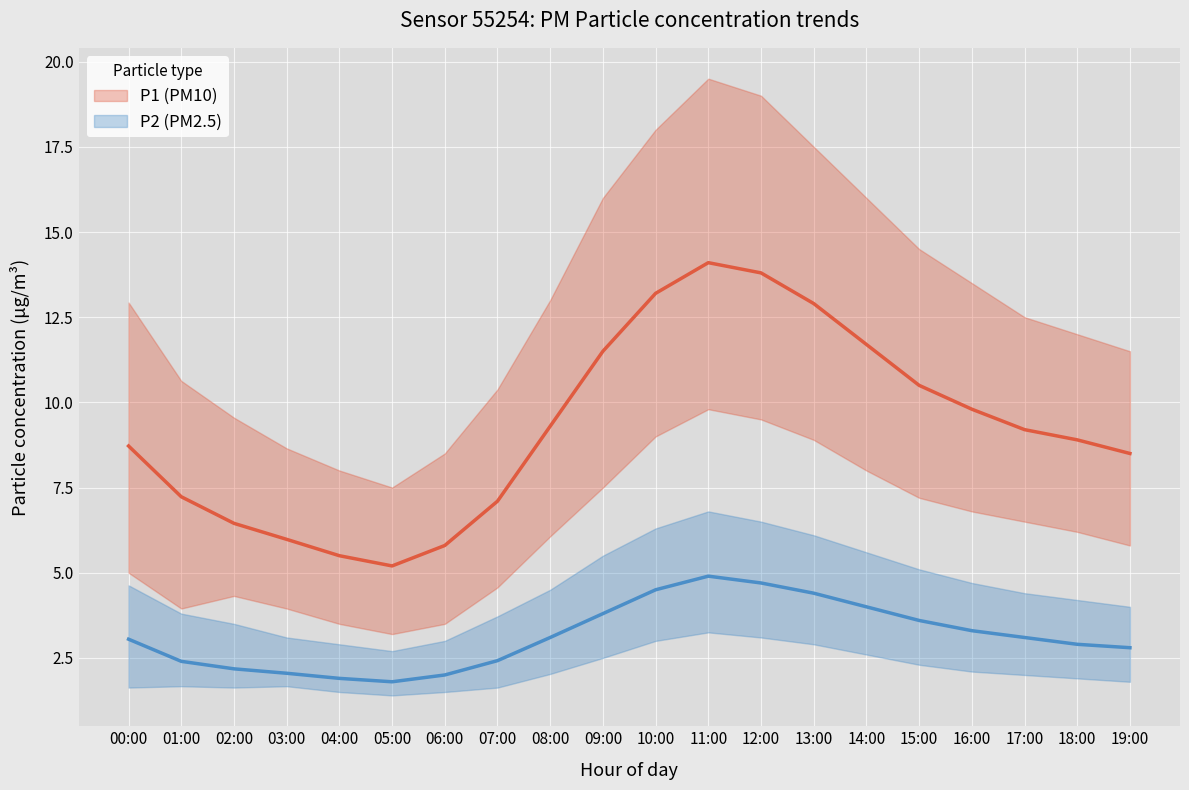

Rank the categories by P1_upper value from highest to lowest.

11:00, 12:00, 10:00, 13:00, 09:00, 14:00, 15:00, 16:00, 08:00, 00:00, 17:00, 18:00, 19:00, 01:00, 07:00, 02:00, 03:00, 06:00, 04:00, 05:00